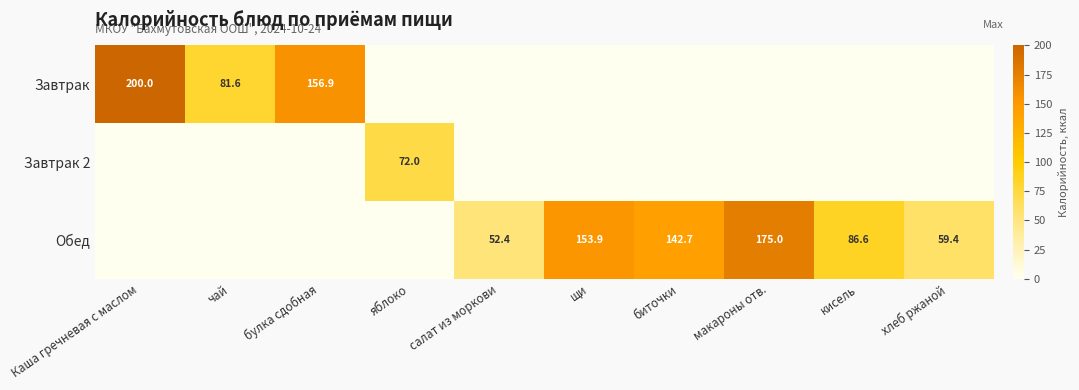

Is it true that Обед equals 50.9 at макароны отв.?

False